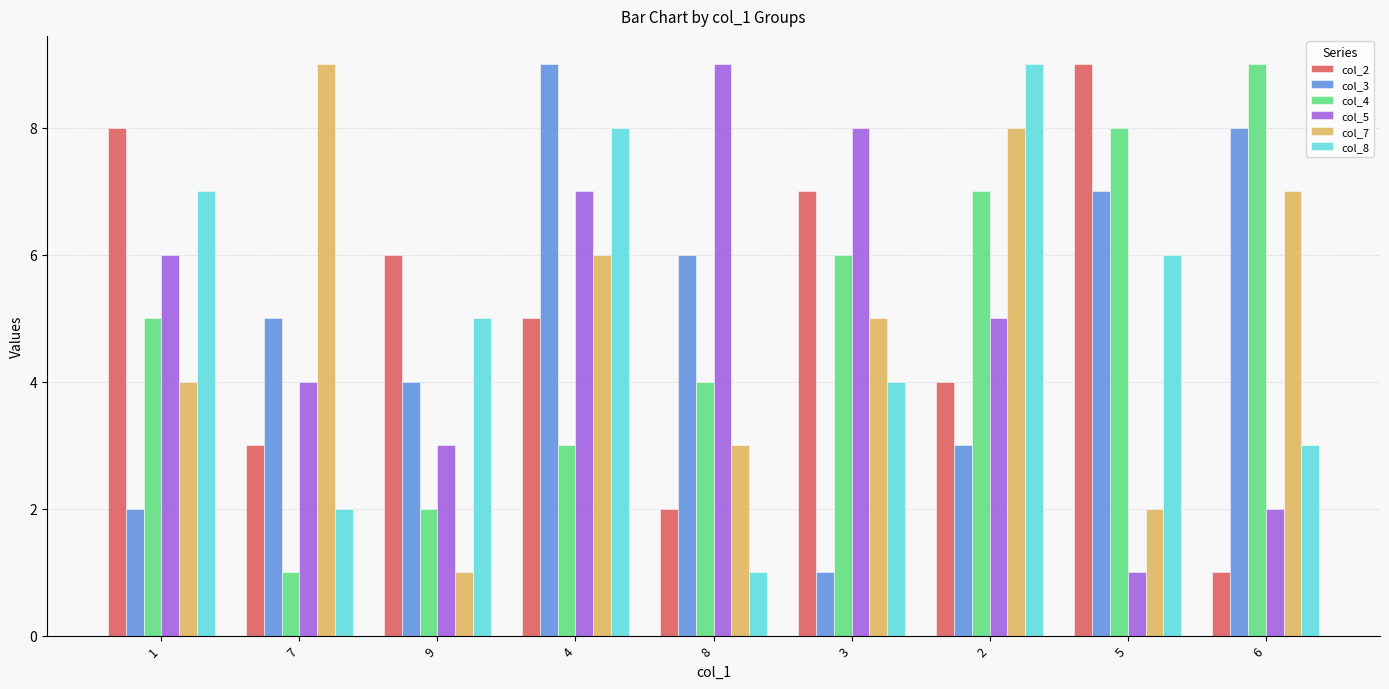

What is the sum of all col_5 values?

45